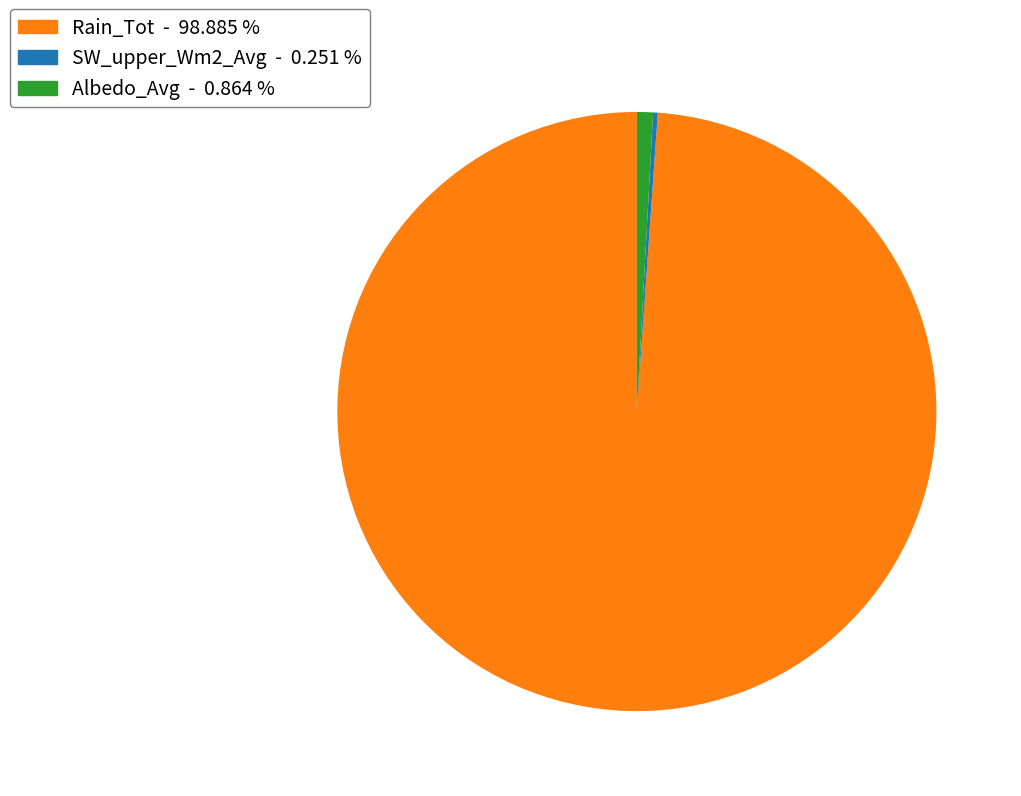

Does Rain_Tot - 98.885 % represent more than half of the total?

Yes